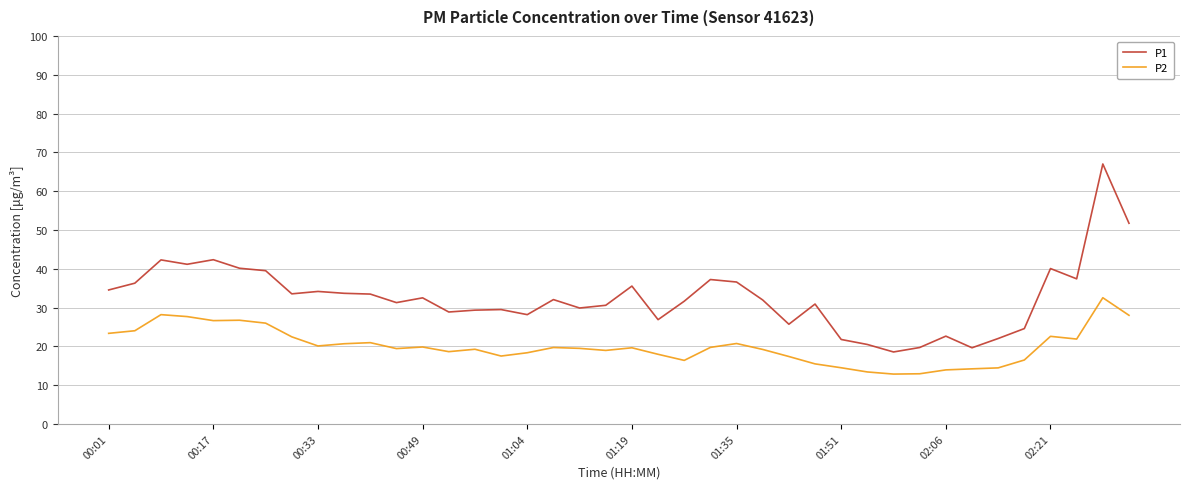

What is the difference between the maximum and minimum values in the P2 series?

19.7